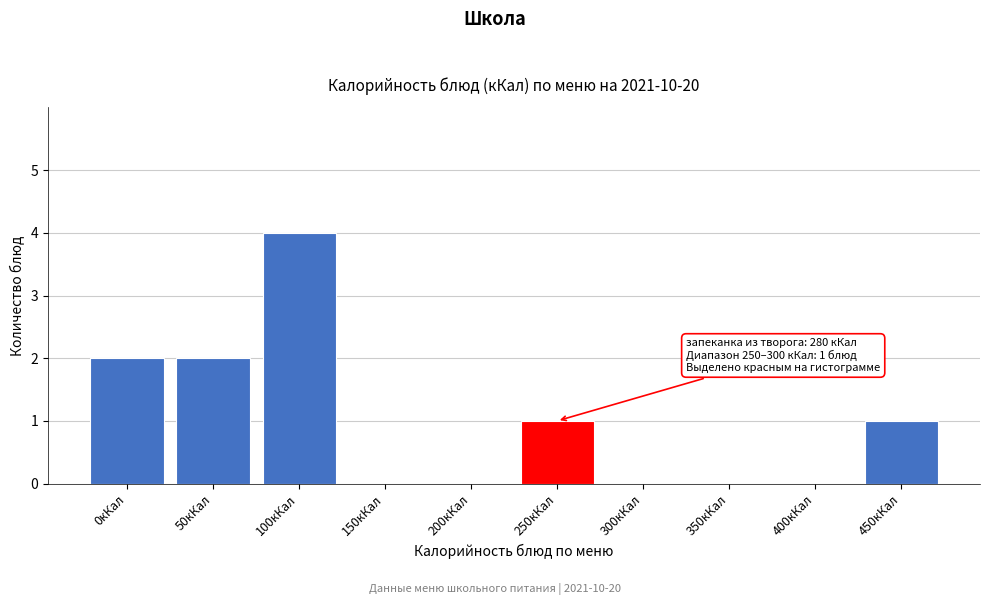

Reading left to right, what are all the values shown in this chart?

0кКал=2	50кКал=2	100кКал=4	150кКал=0	200кКал=0	250кКал=1	300кКал=0	350кКал=0	400кКал=0	450кКал=1